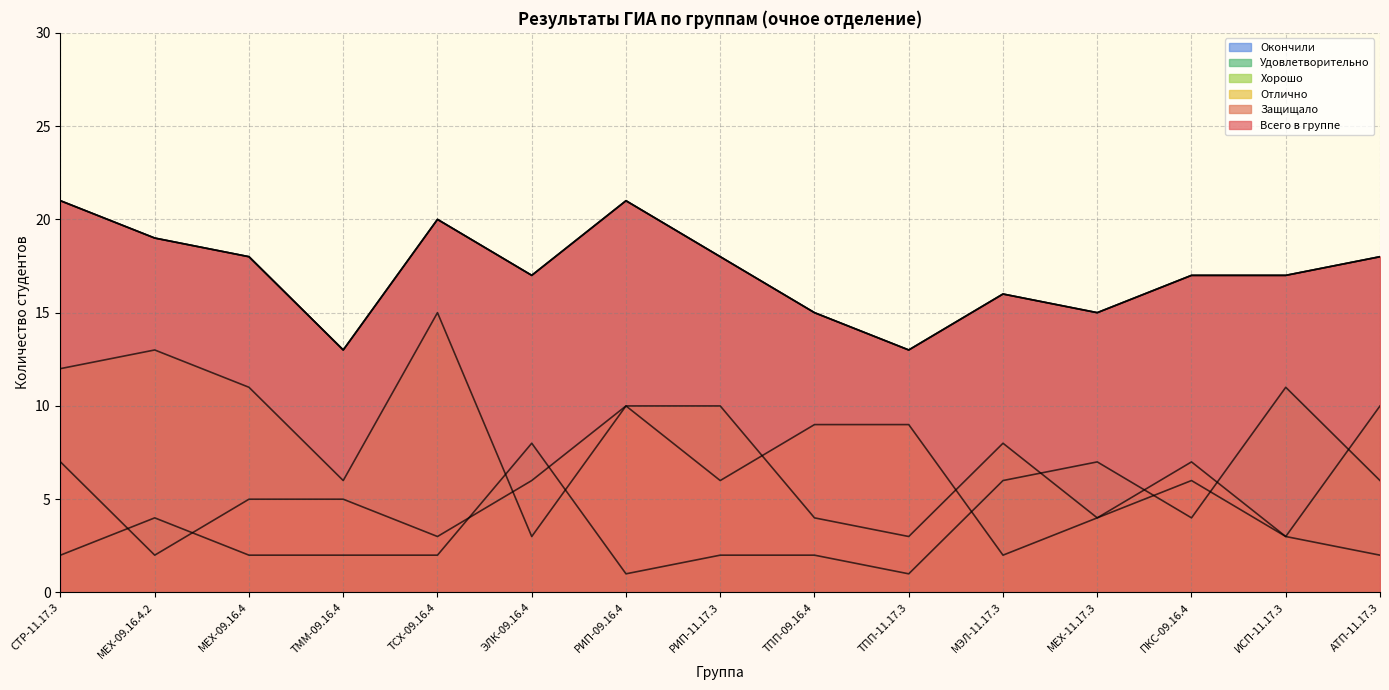

True or false: Хорошо and Защищало cross at least once.

False